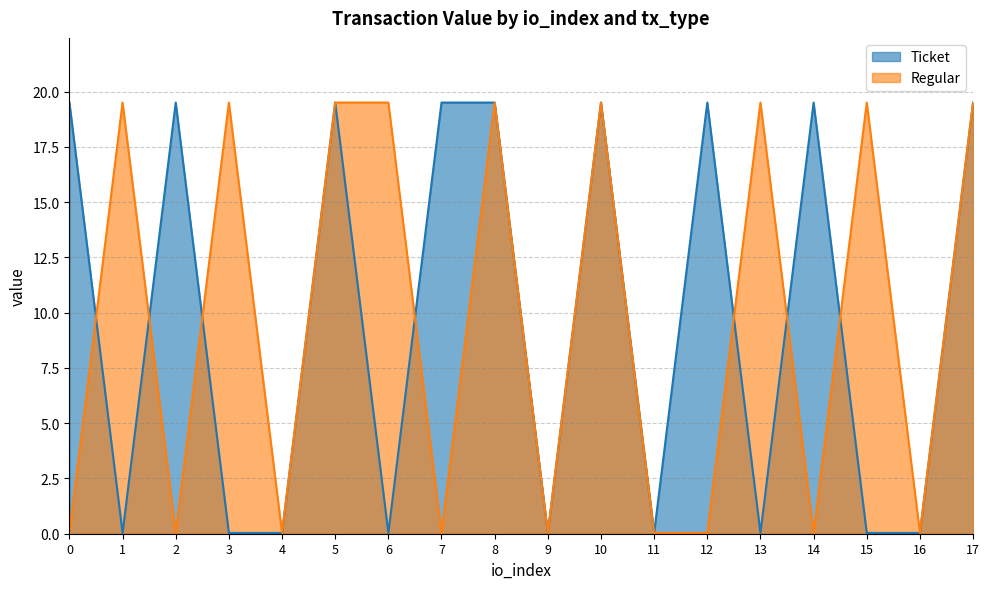

What is the difference between the second highest and minimum values in the Ticket series?

19.5